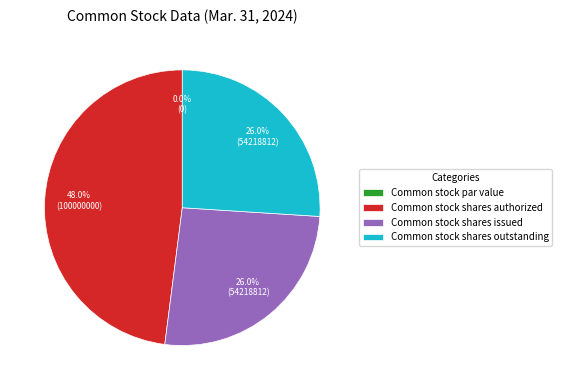

Is there a majority slice in this chart?

No